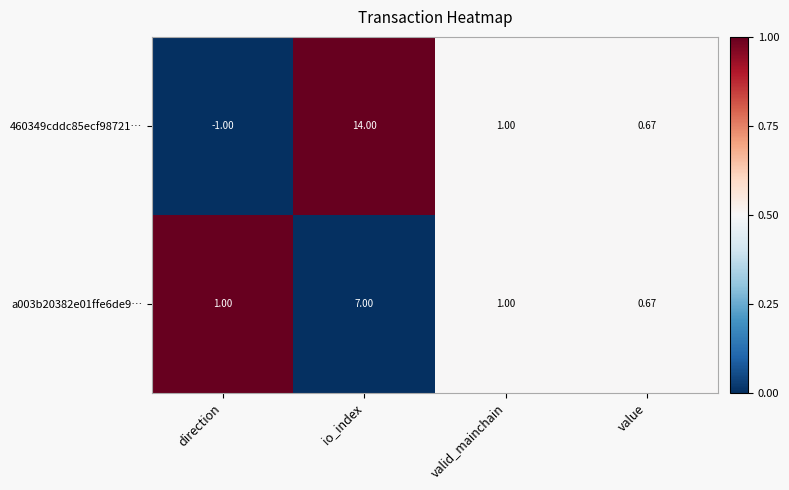

Where is 460349cddc85ecf98721… nearest to the value 6?

valid_mainchain